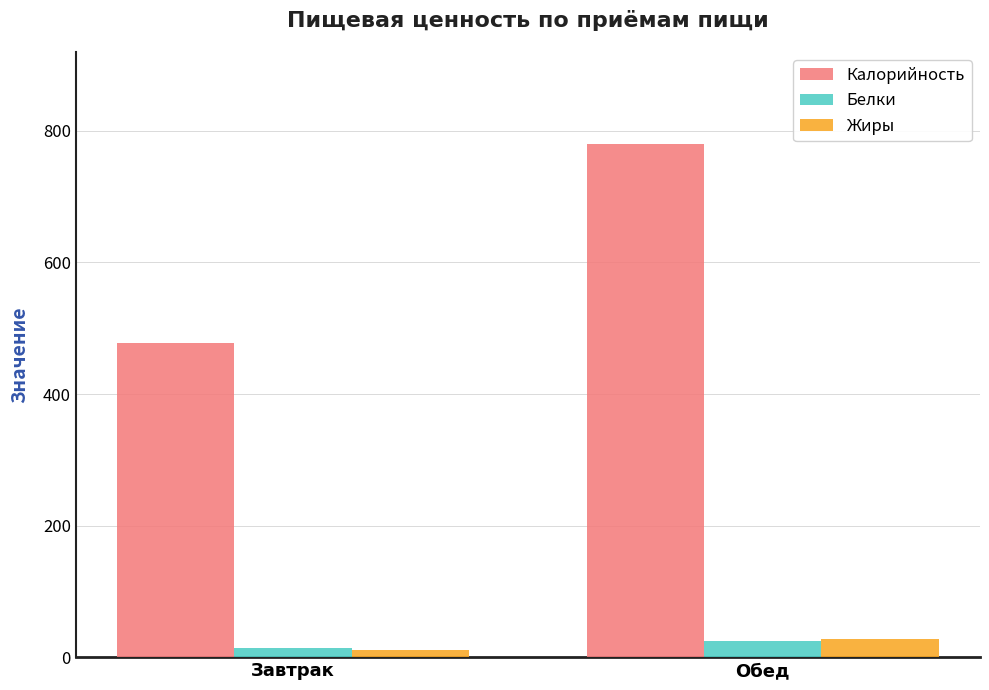

Reading left to right, transcribe all the data shown in this chart.

Калорийность: 477.8	779.6
Белки: 14.1	24.8
Жиры: 10.3	28.3